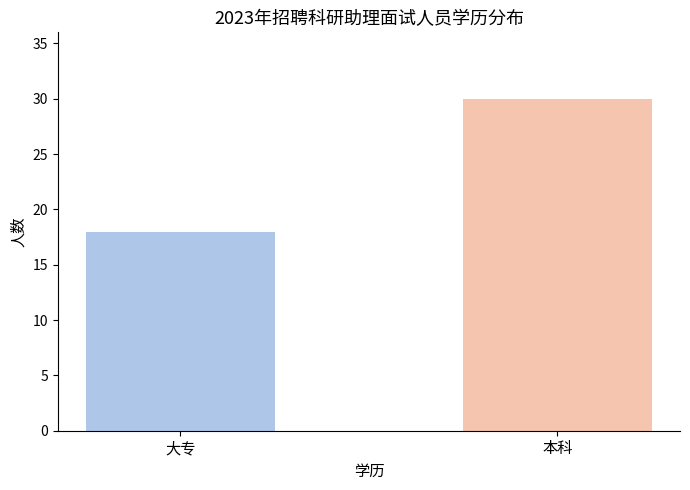

What is the maximum value shown in the chart?

30